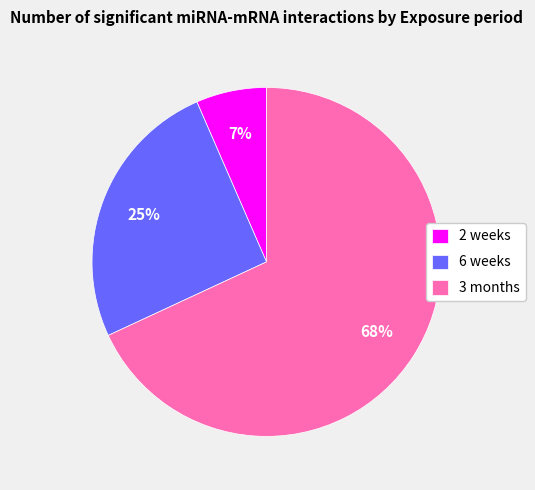

Which has a higher value, 3 months or 2 weeks?

3 months